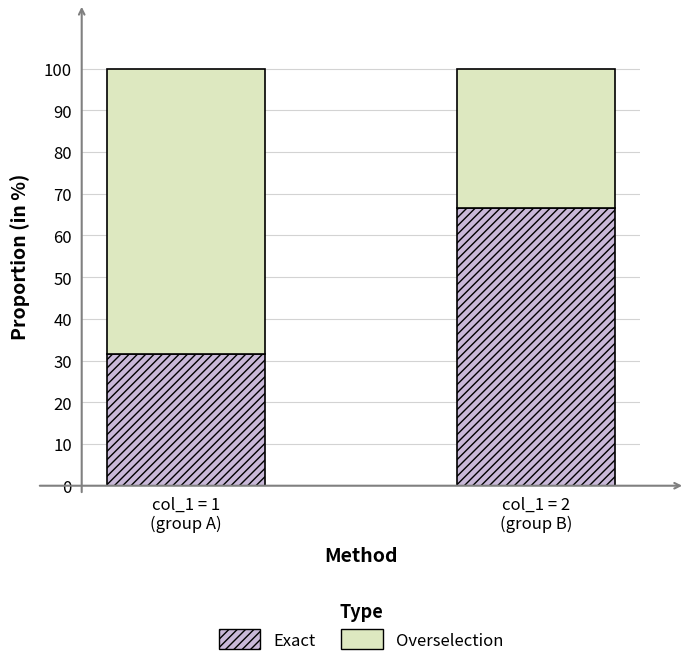

What is the sum of all Exact values?

98.2